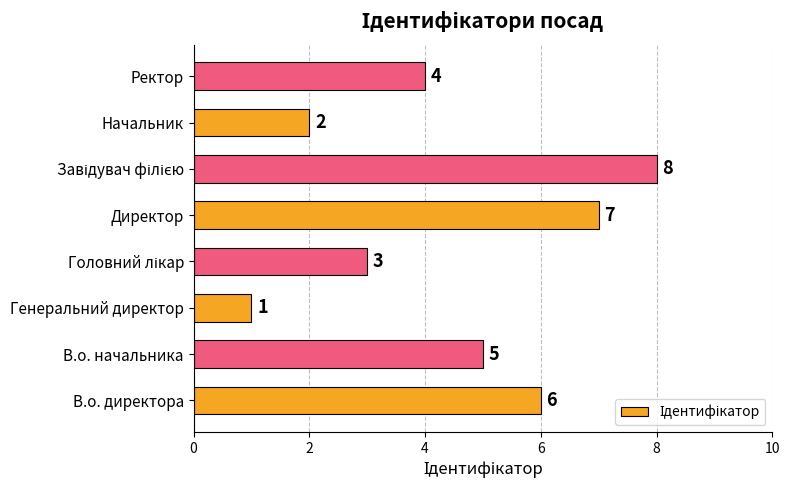

The chart shows a value of 2 at В.о. начальника. True or false?

False